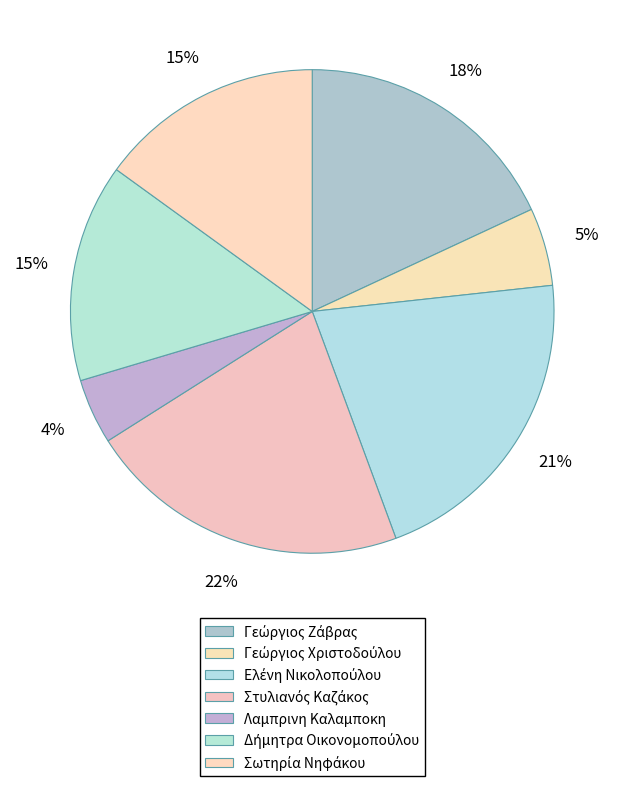

What is the change in value from Γεώργιος Ζάβρας to Σωτηρία Νηφάκου?

-6995